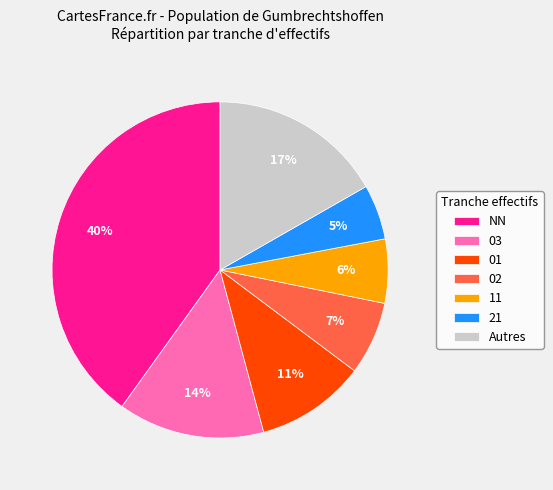

Does any single category account for the majority?

No